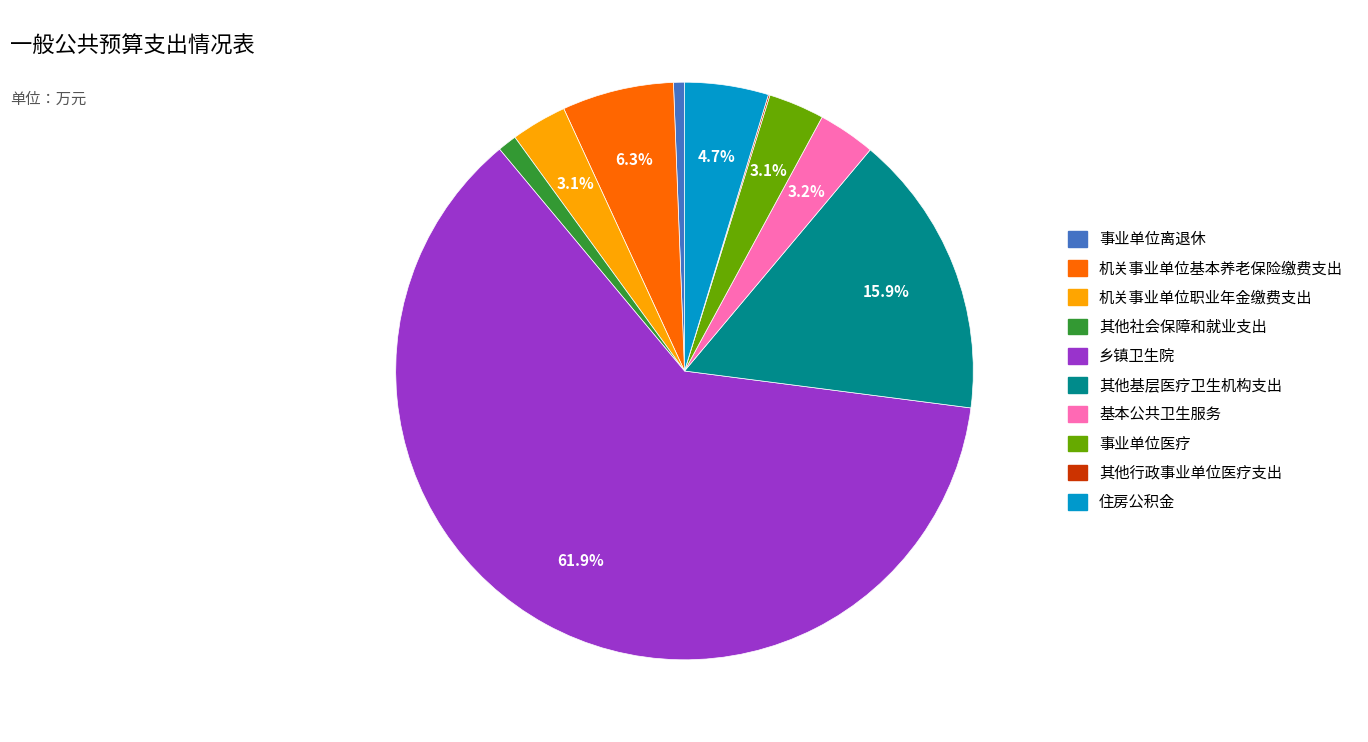

Combined, what portion of the pie is 机关事业单位基本养老保险缴费支出 and 基本公共卫生服务?

9.5%